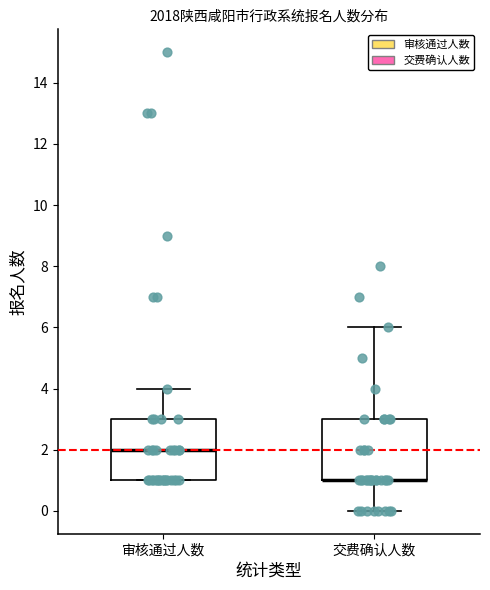

Where does the upper whisker of the box for 审核通过人数 end on the y-axis? The values are not printed on the chart, so give them approximately, as read against the axis.

4